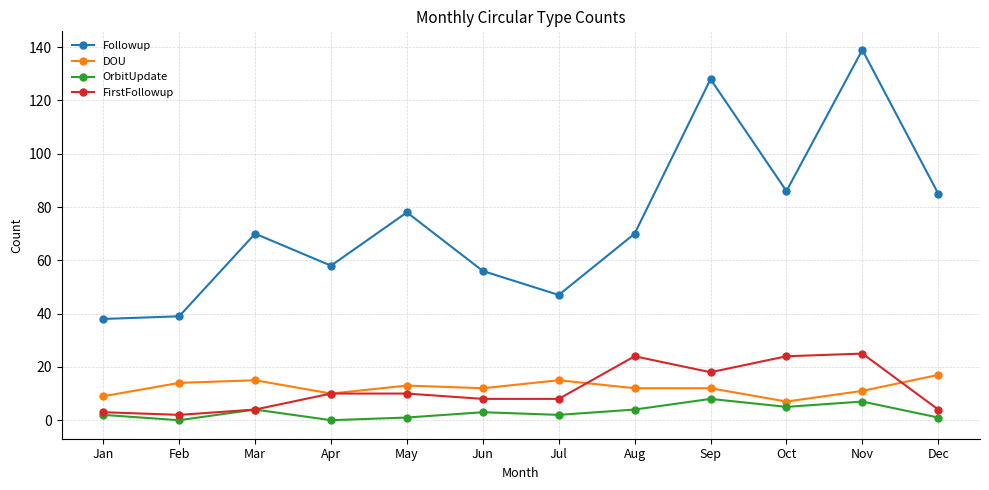

What is the difference between the maximum and minimum values in the DOU series?

10